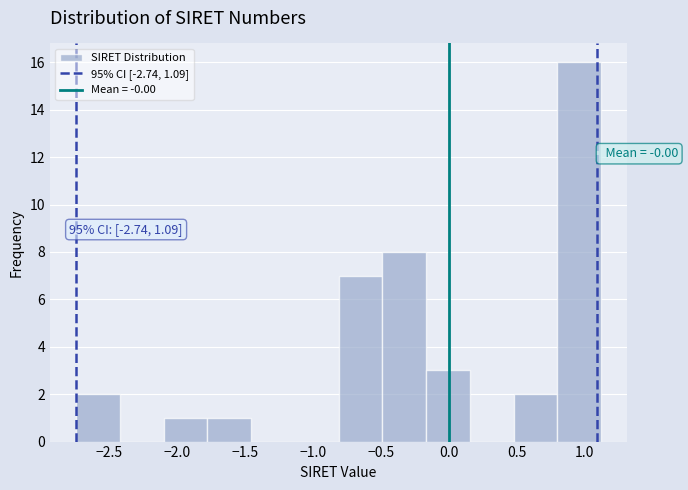

Which range on the x-axis has the tallest bar?

0.80 to 1.10